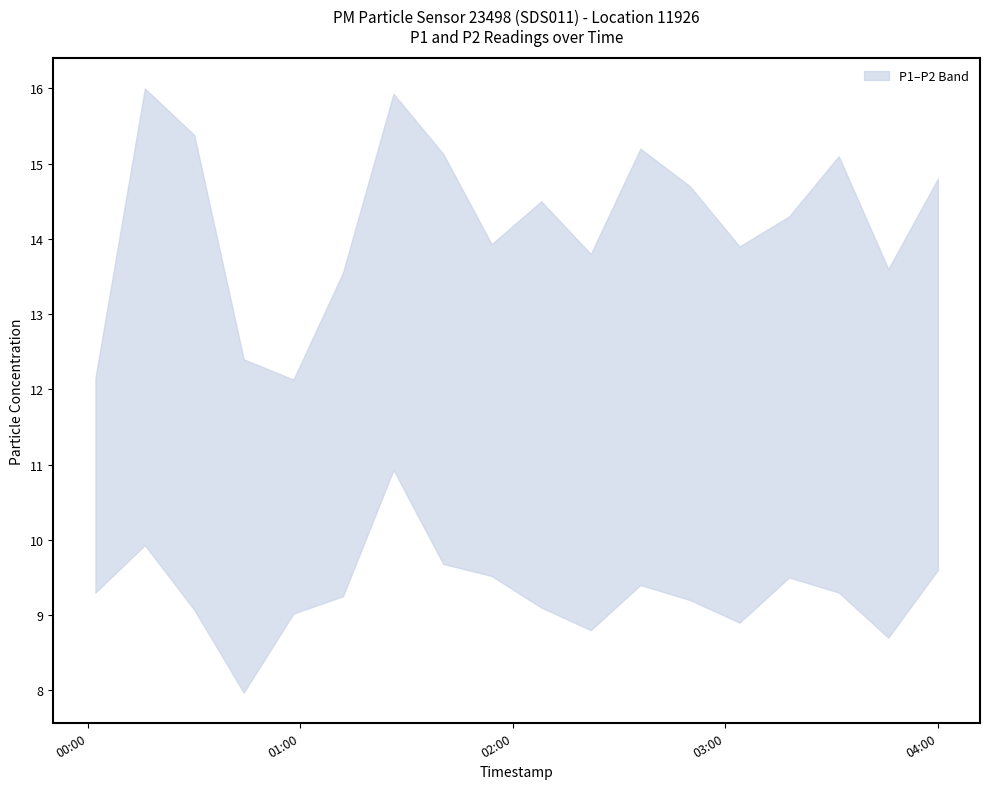

The P1 series shows 13.9 at 2023-05-07T03:04:00. True or false?

True